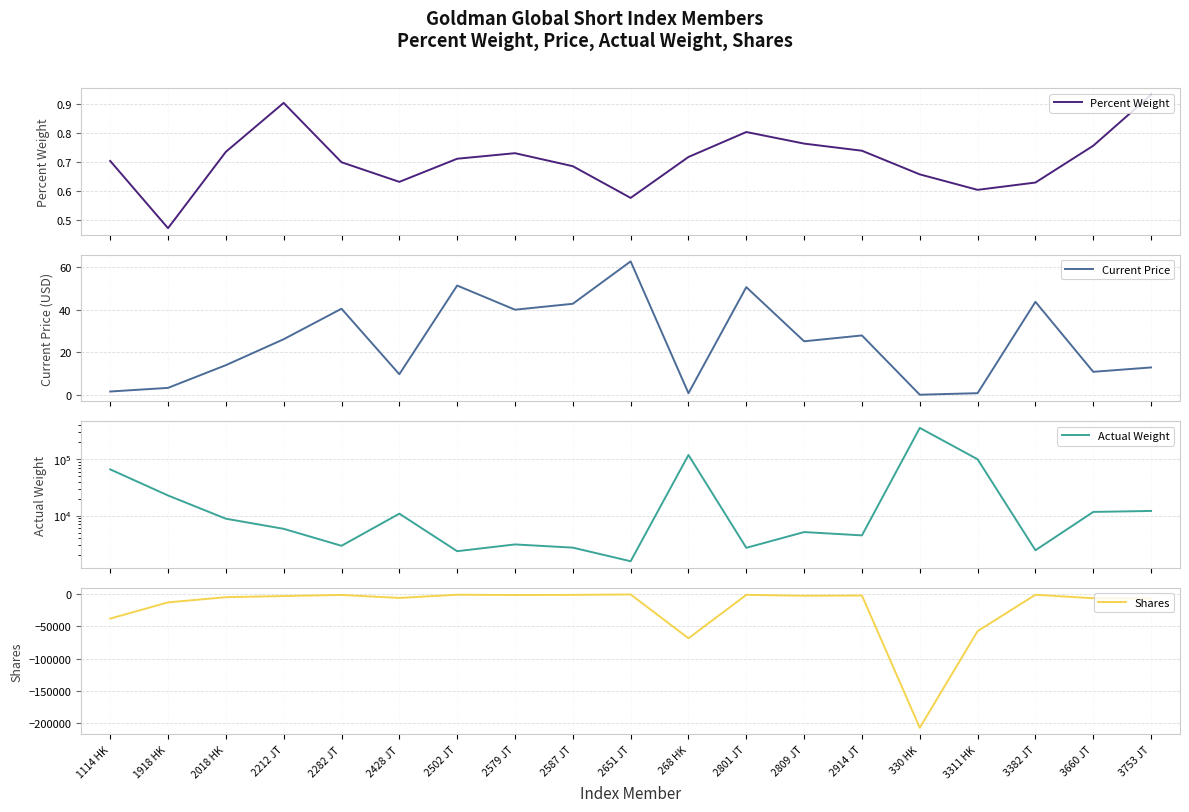

Is it true that Actual Weight equals 8786.0 at 2018 HK?

True